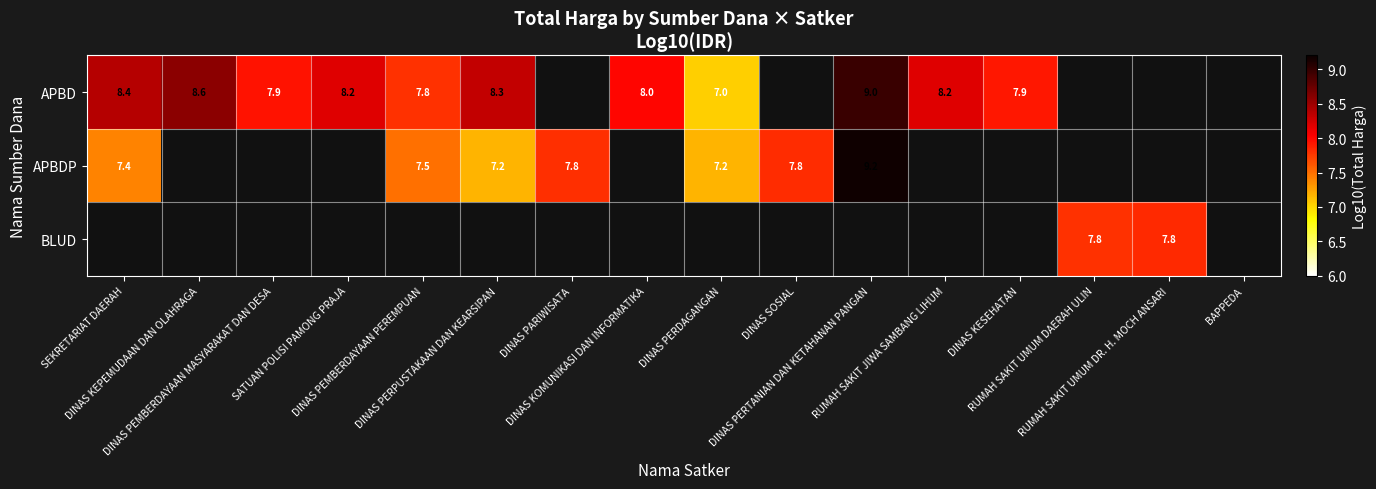

What is the difference between the maximum and minimum values in the APBDP series?

2.0